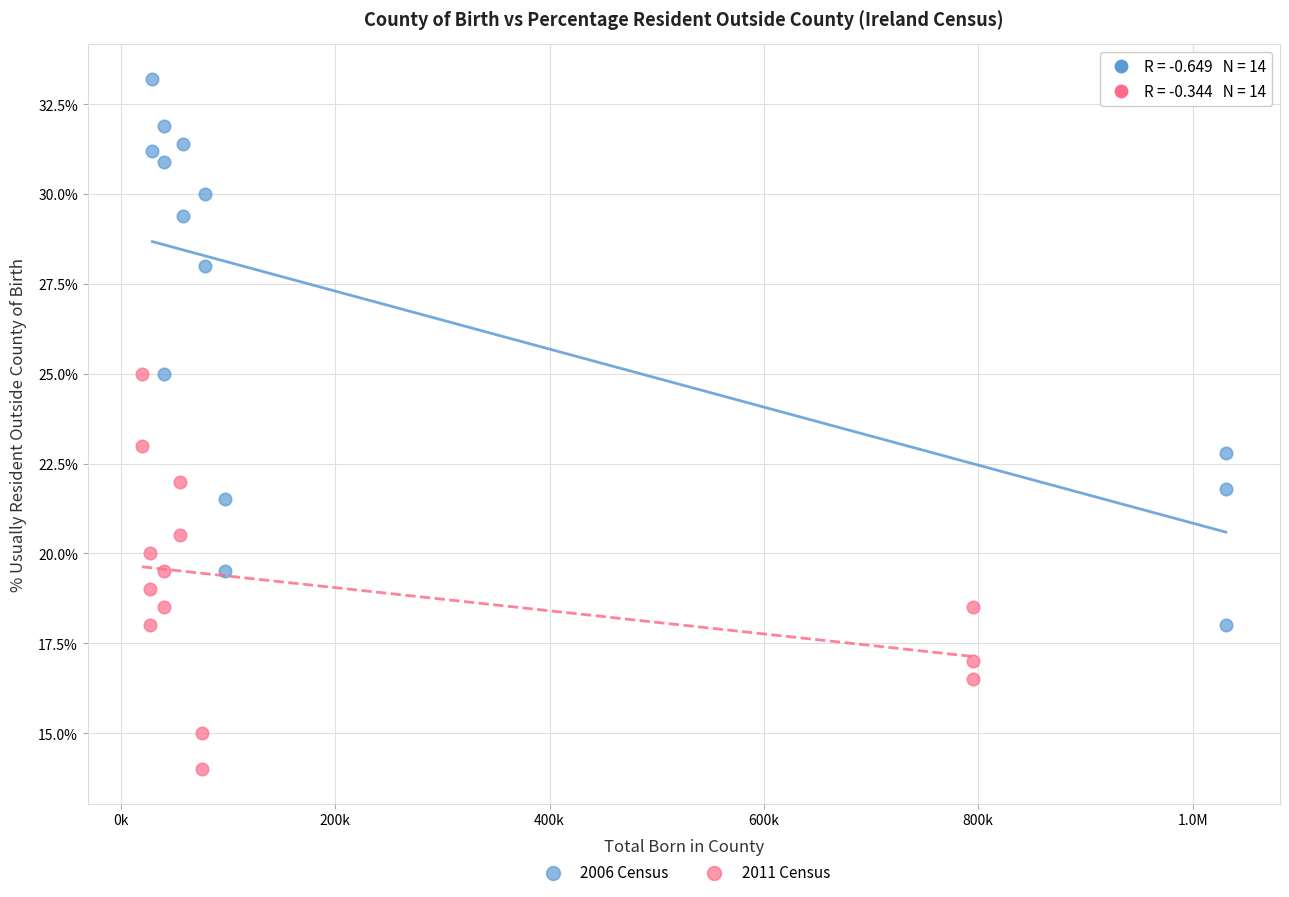

Which series has the largest Y range (max minus min)?

2006 Census